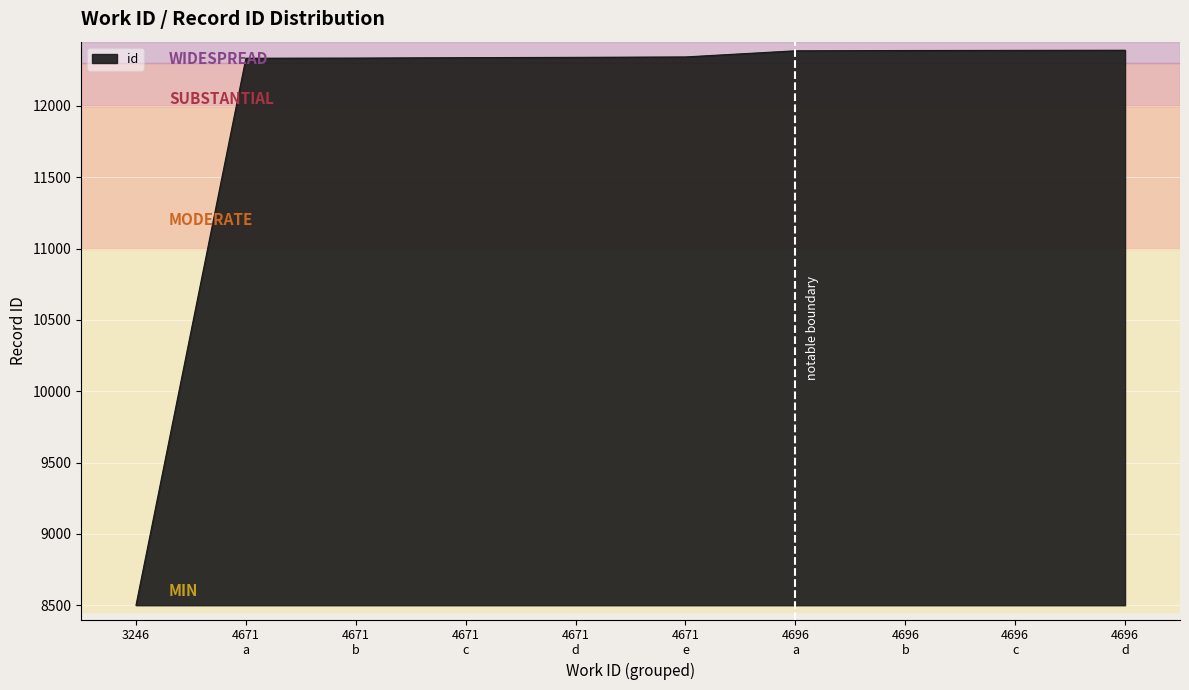

What is the difference between the maximum and minimum values?

3890